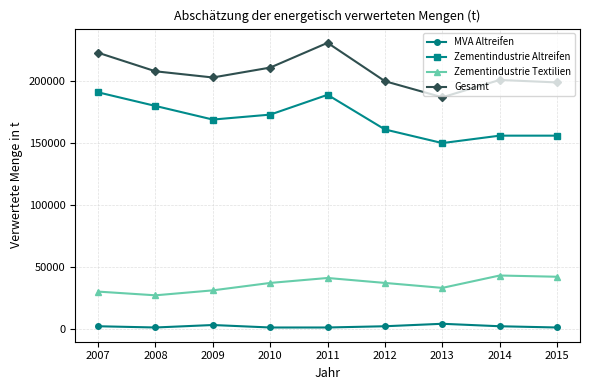

How many values in the Zementindustrie Textilien series are below 37000?

4